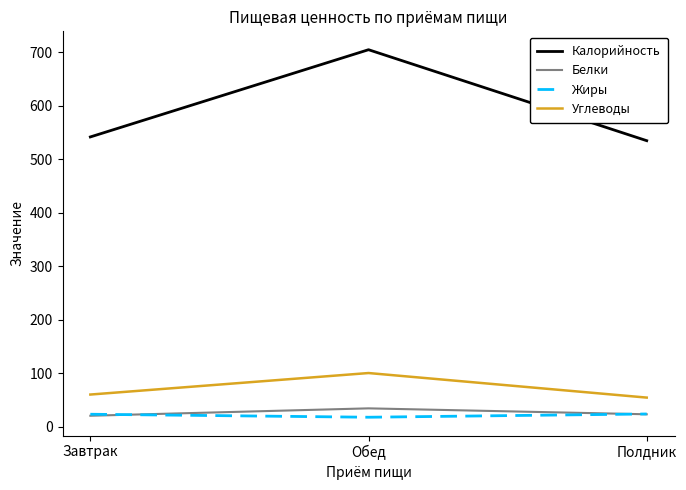

What is the approximate value of Калорийность at Полдник?

535.0